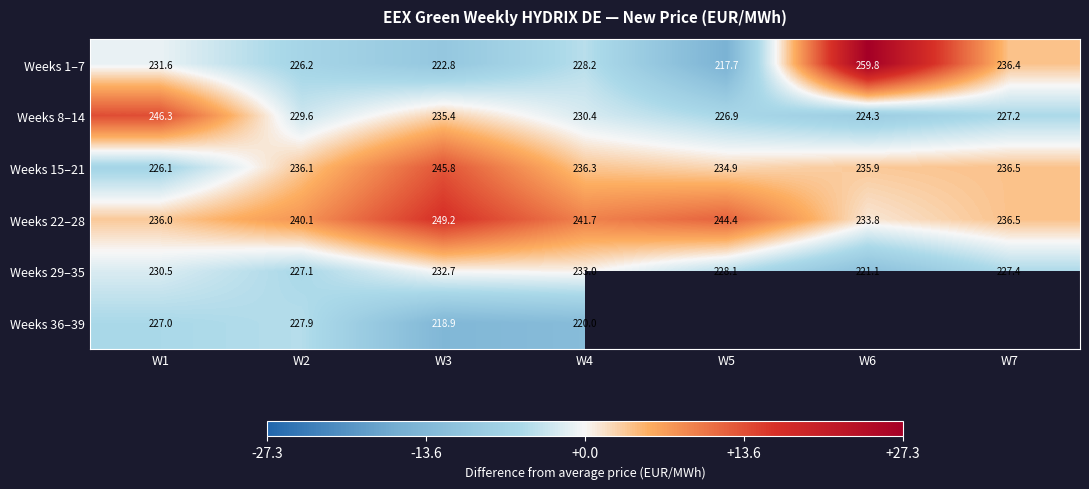

What is the total value across all series at W3?

1404.8